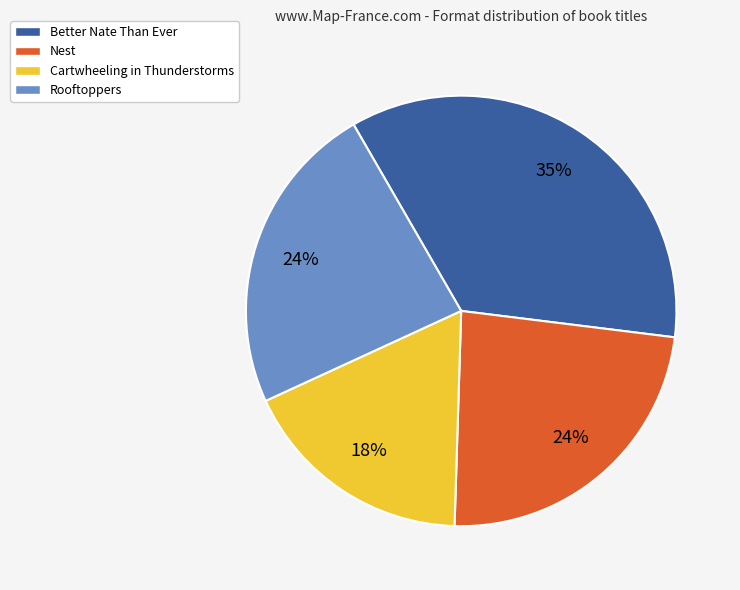

What is the smallest slice in the pie chart?

Cartwheeling in Thunderstorms